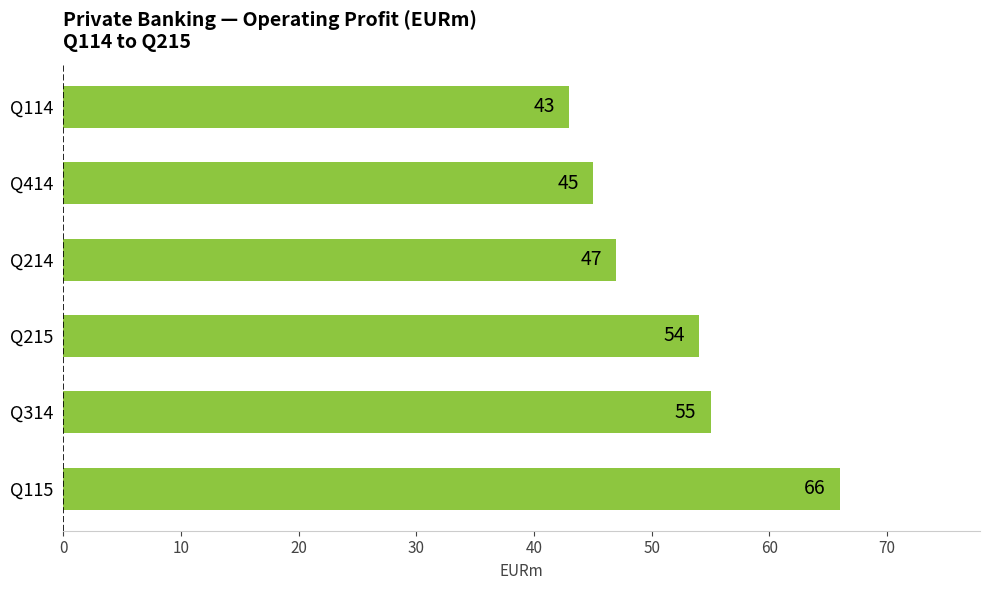

True or false: the data shows 72 at Q314.

False